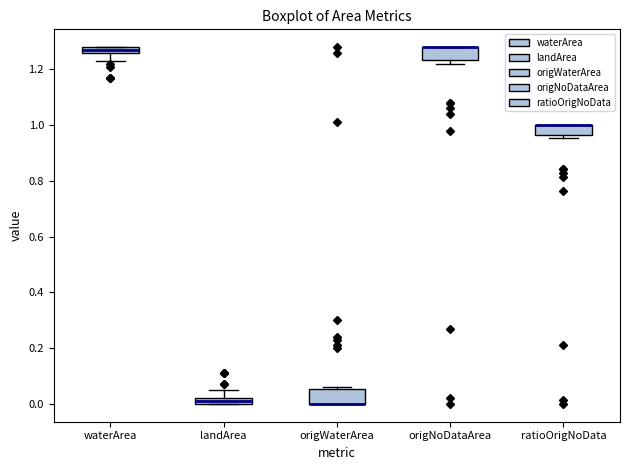

Where is the upper edge of the box for landArea on the y-axis? The values are not printed on the chart, so give them approximately, as read against the axis.

0.02